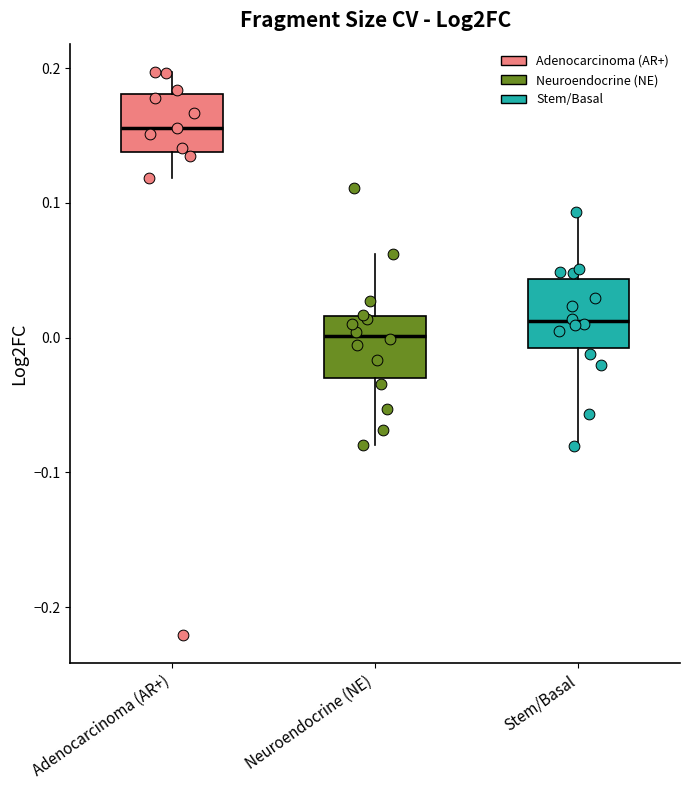

Reading left to right, transcribe this box plot: for each box, give where its median line is, the range the box spans, and where its two whiskers end, as read against the y-axis. The values are not printed on the chart, so give them approximately, as read against the axis.

Adenocarcinoma (AR+): median 0.16, box 0.14 to 0.18, whiskers 0.12 to 0.20
Neuroendocrine (NE): median 0.00, box -0.03 to 0.02, whiskers -0.08 to 0.06
Stem/Basal: median 0.01, box -0.01 to 0.04, whiskers -0.08 to 0.09